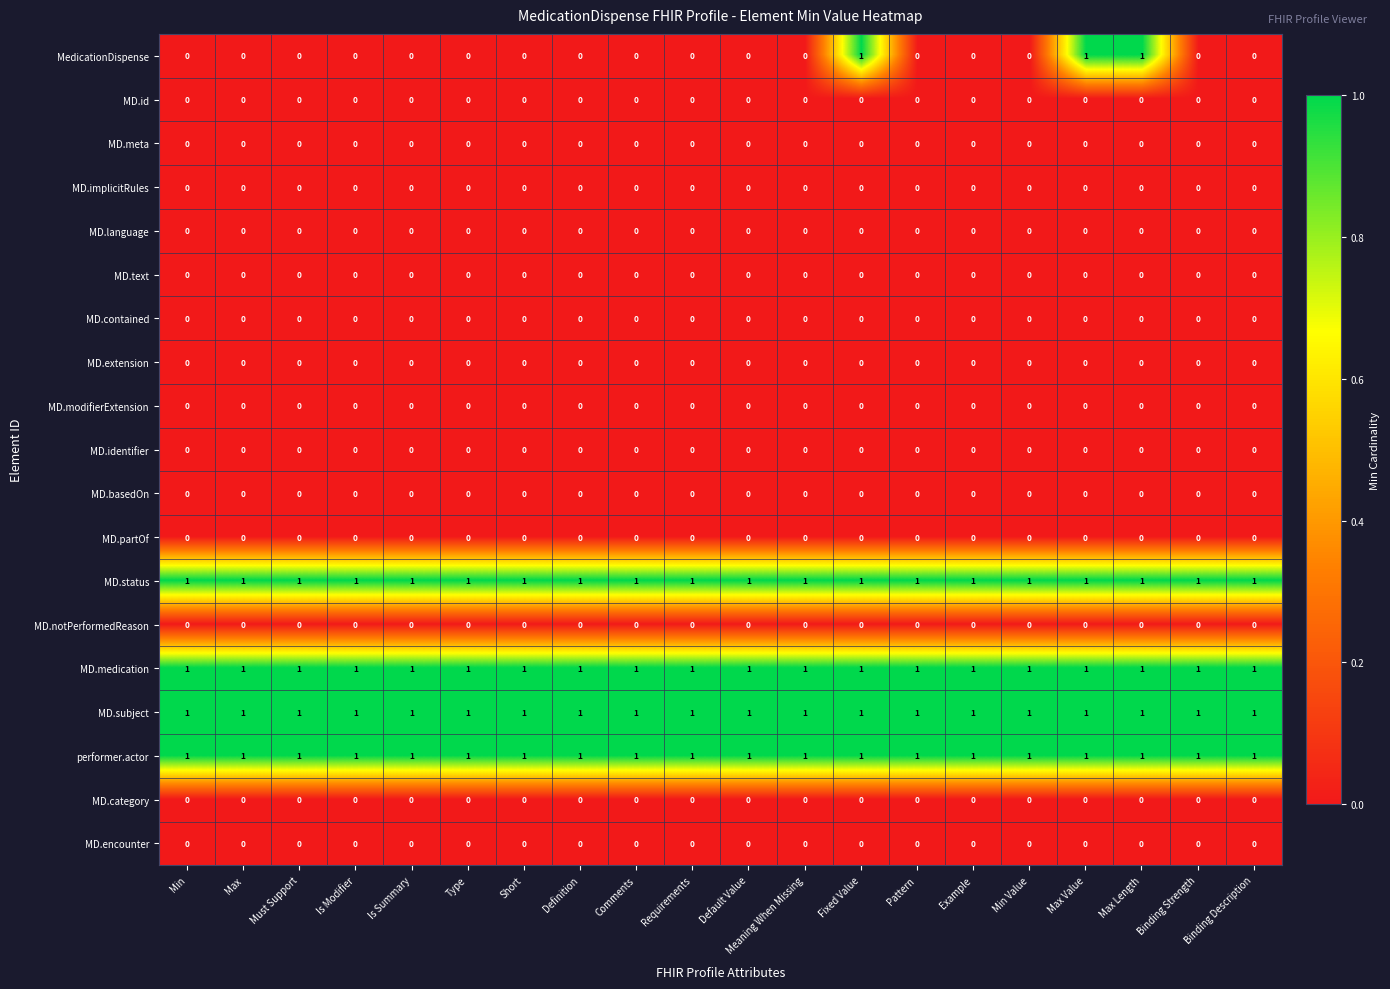

Which series has the widest spread of values?

MedicationDispense